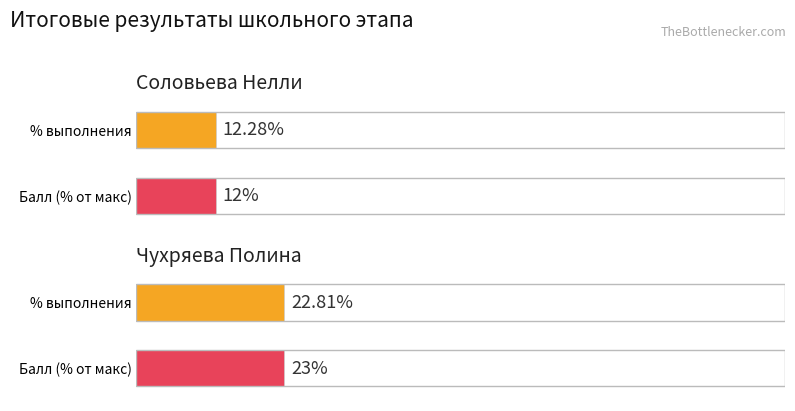

How many series are shown in this chart?

2